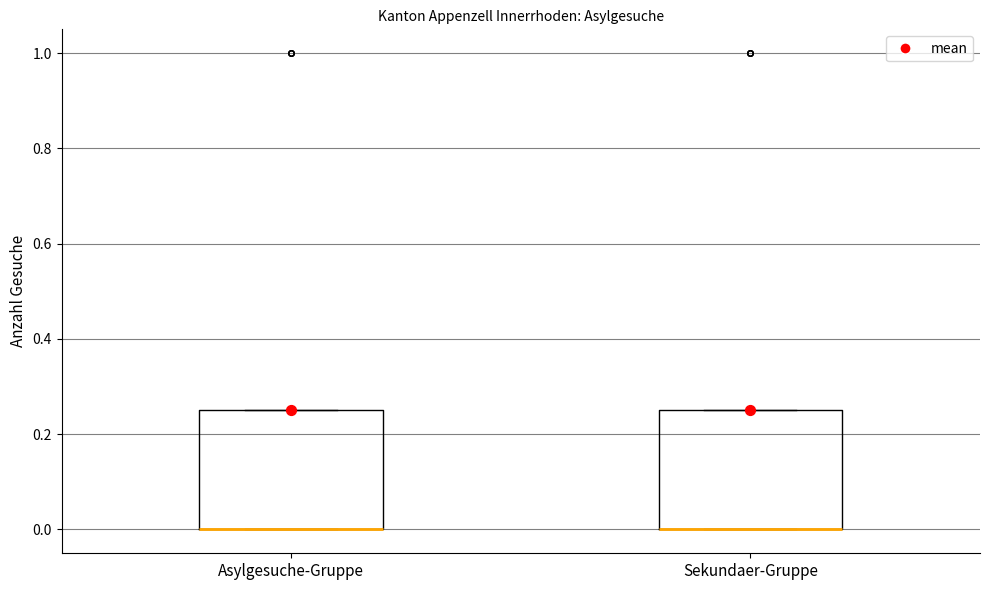

Where is the lower edge of the box for Asylgesuche-Gruppe on the y-axis? The values are not printed on the chart, so give them approximately, as read against the axis.

0.00